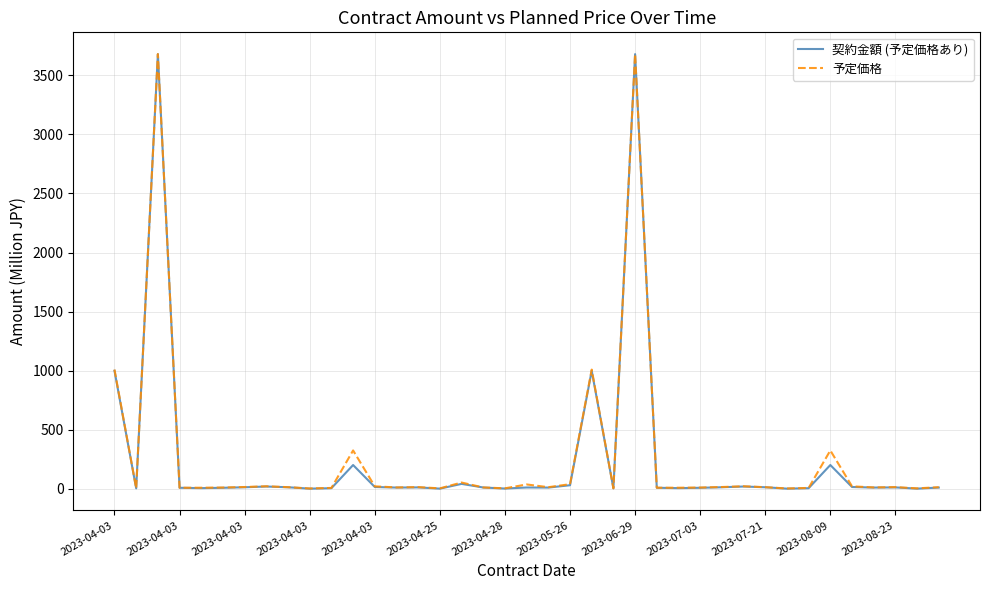

Which series has the largest range (max minus min)?

契約金額 (予定価格あり)